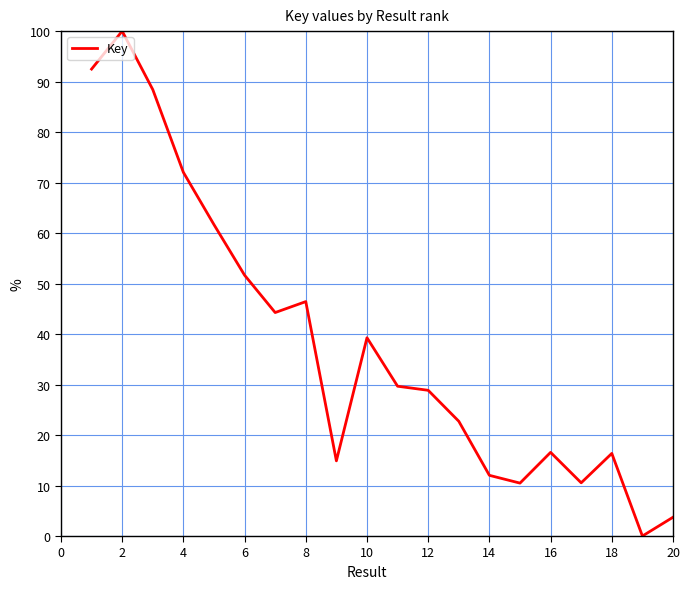

What is the difference between the maximum and minimum values?

100.0